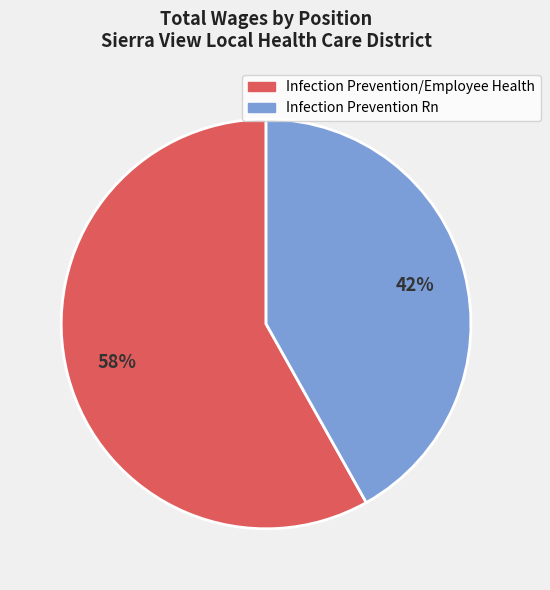

The Infection Prevention Rn slice represents 42% of the pie. True or false?

True